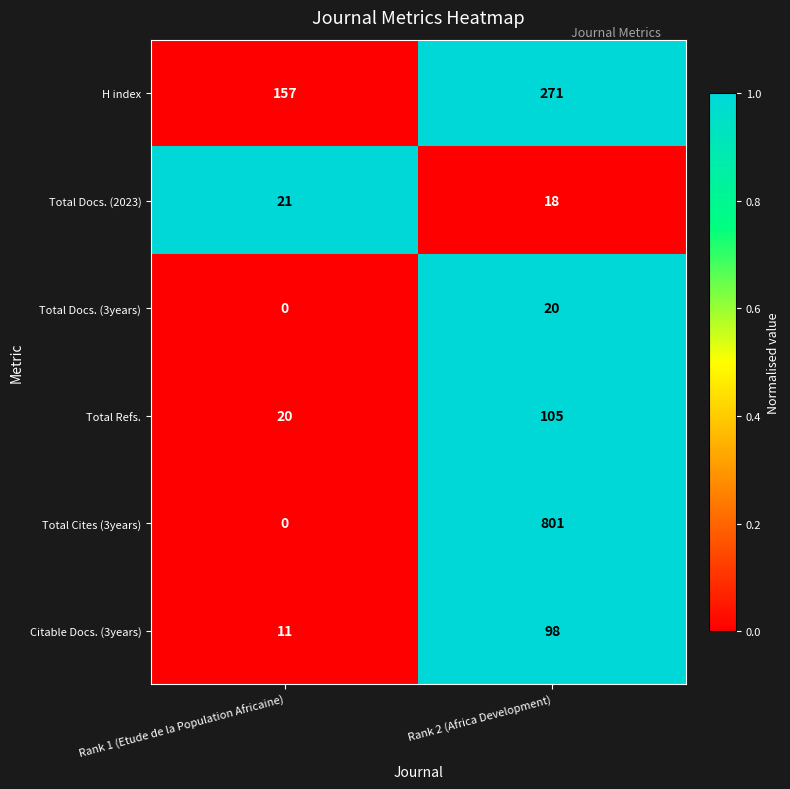

Which series changed the most between Rank 1 (Etude de la Population Africaine) and Rank 2 (Africa Development)?

Total Cites (3years)